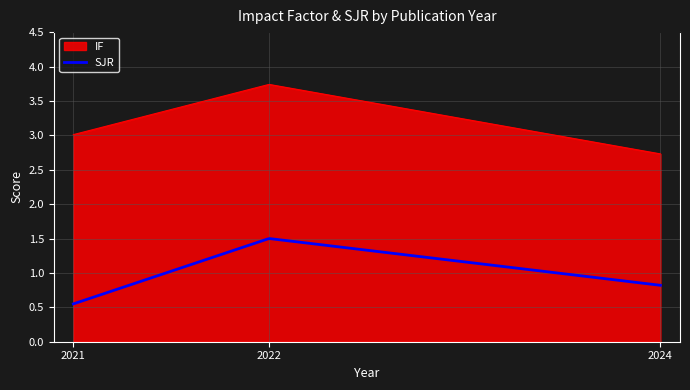

True or false: IF and SJR cross at least once.

False